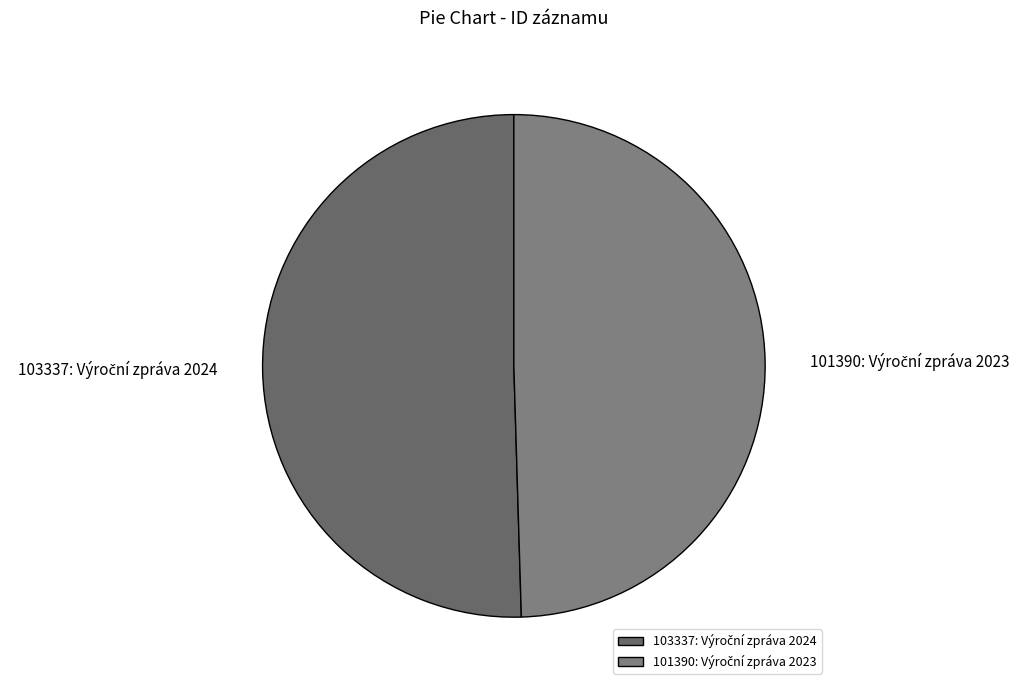

How many slices are in this pie chart?

2